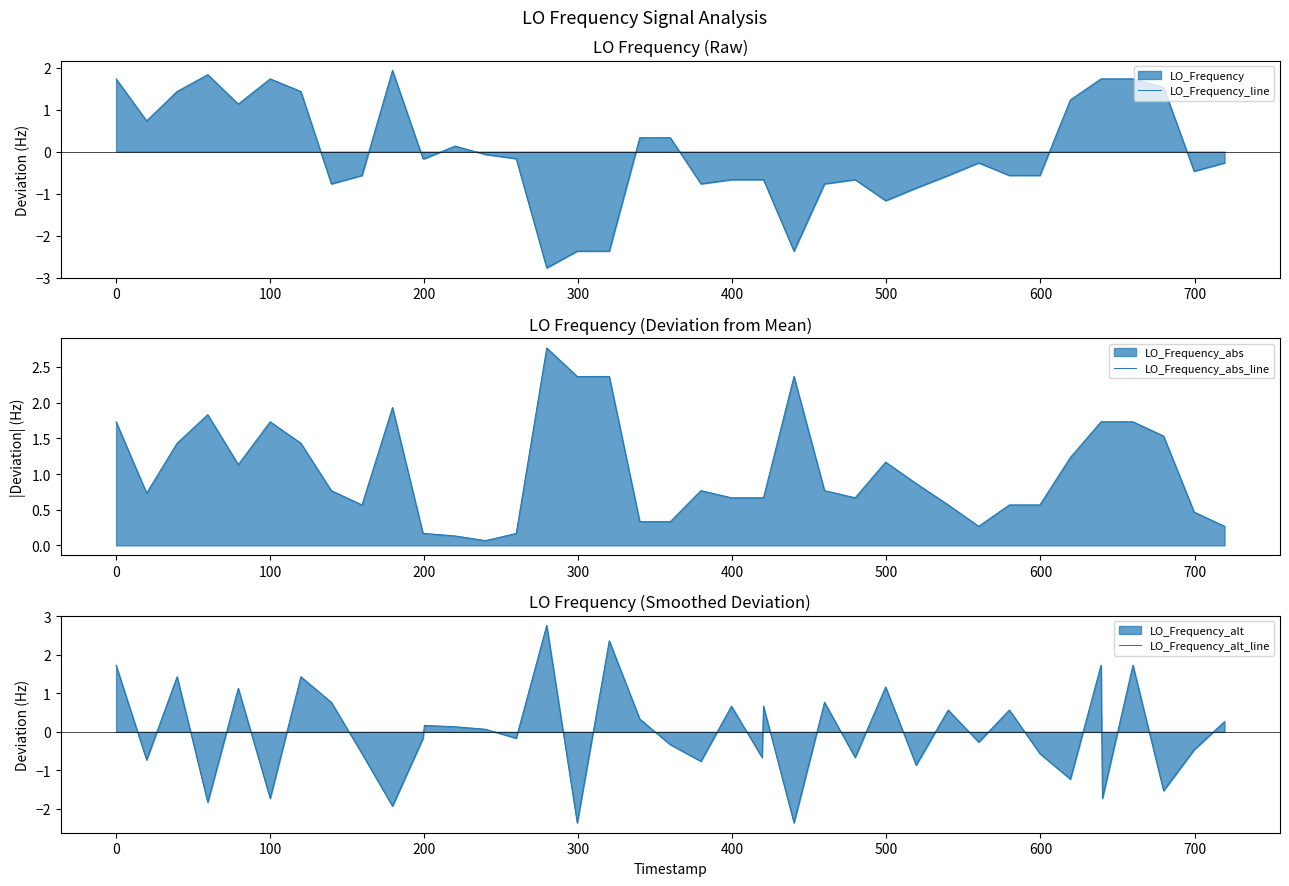

At how many categories does at least one series exceed -2?

40